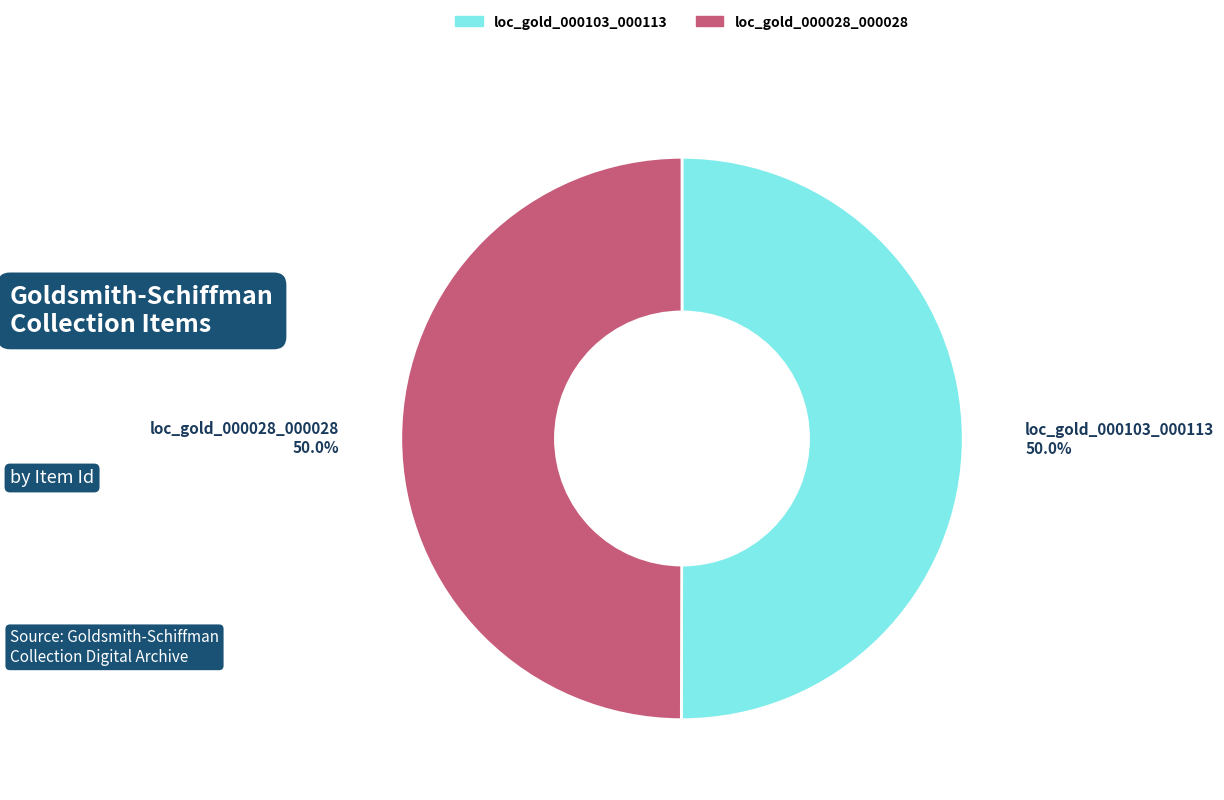

What percentage is NOT represented by loc_gold_000028_000028?

50.0%